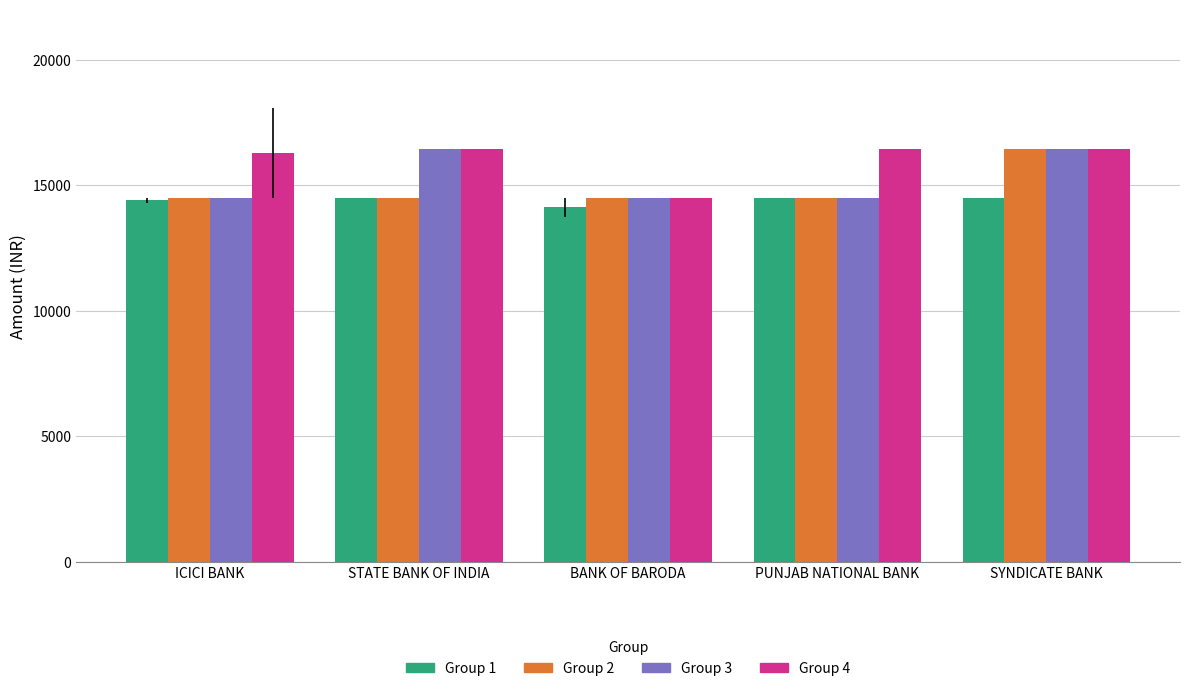

The Group 2 series shows 24861.8 at ICICI BANK. True or false?

False